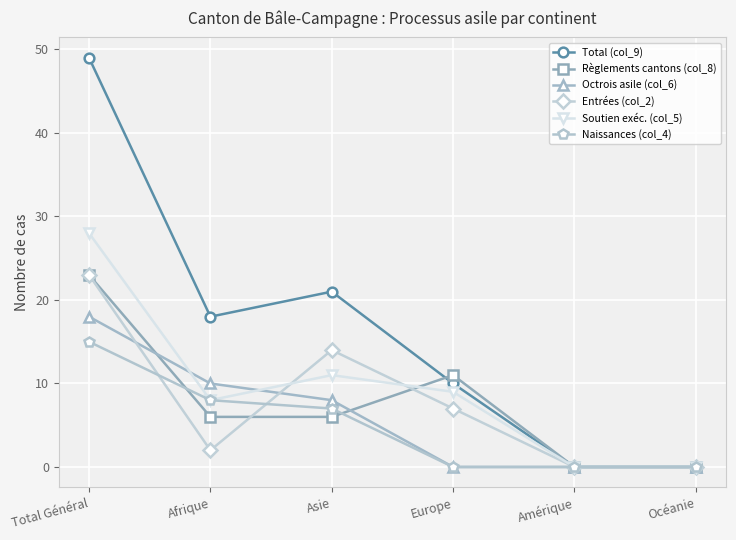

At which category is the sum across all series the highest?

Total Général